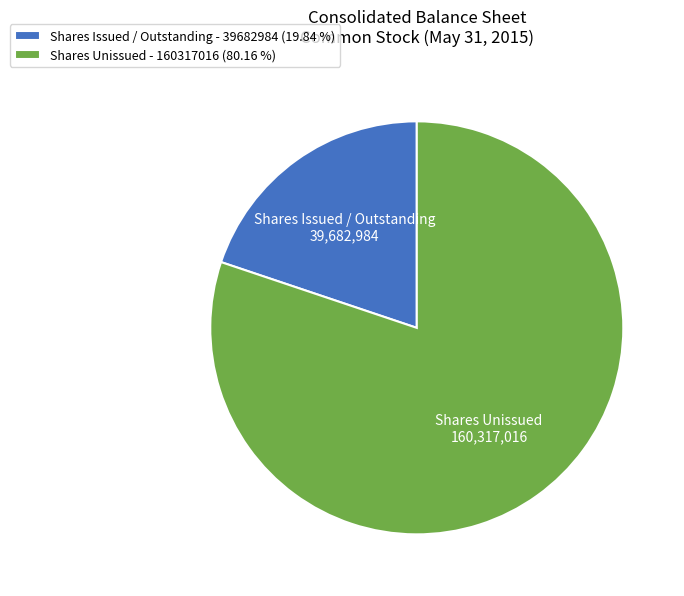

Is Shares Issued / Outstanding - 39682984 (19.84 %) the majority of the pie?

No